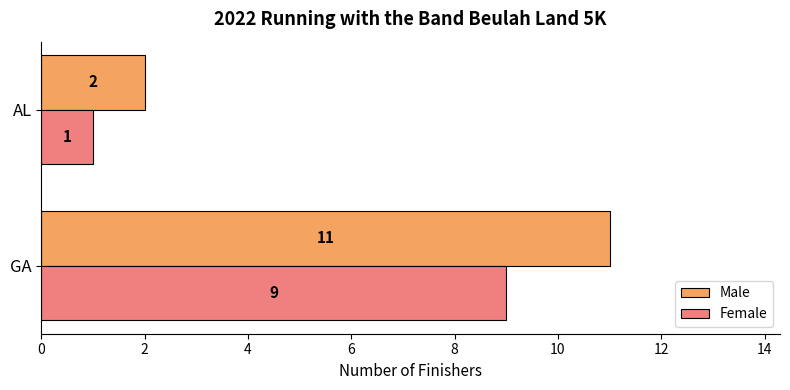

The value of Female at AL is 1. True or false?

True